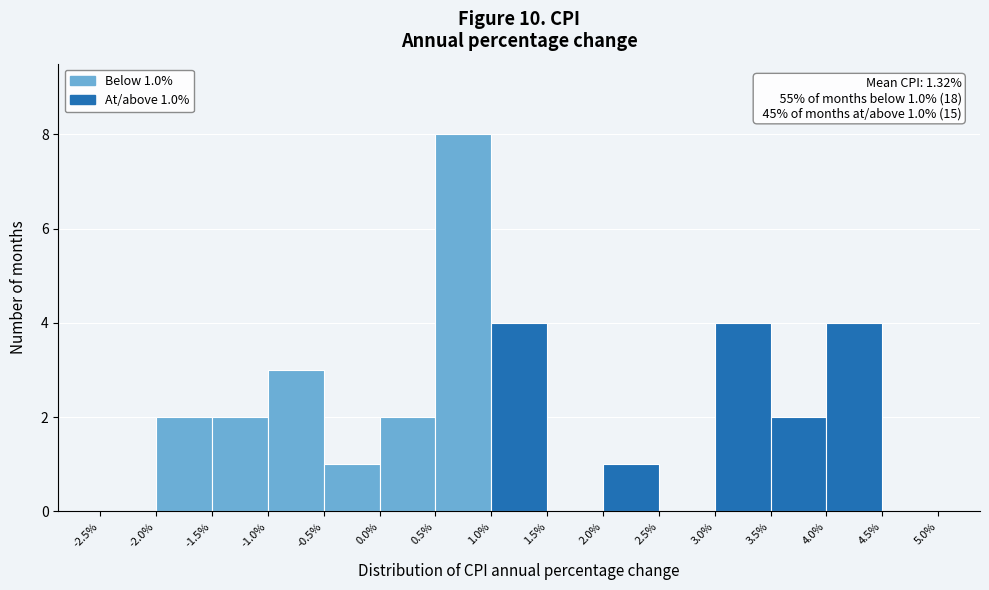

Which range on the x-axis has the tallest bar?

0.5% to 1.0%